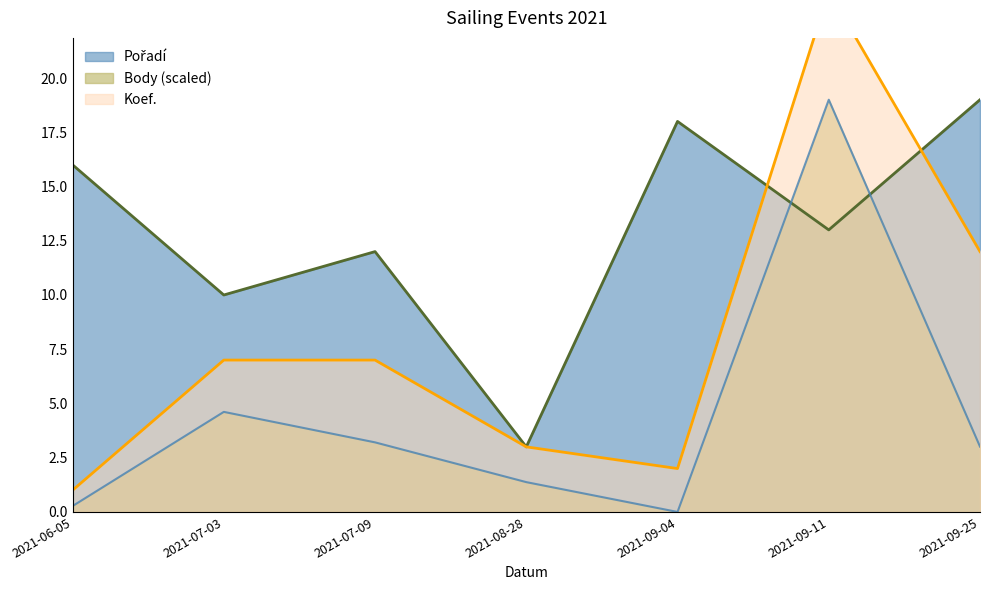

How many values in the Koef. series exceed 7?

2